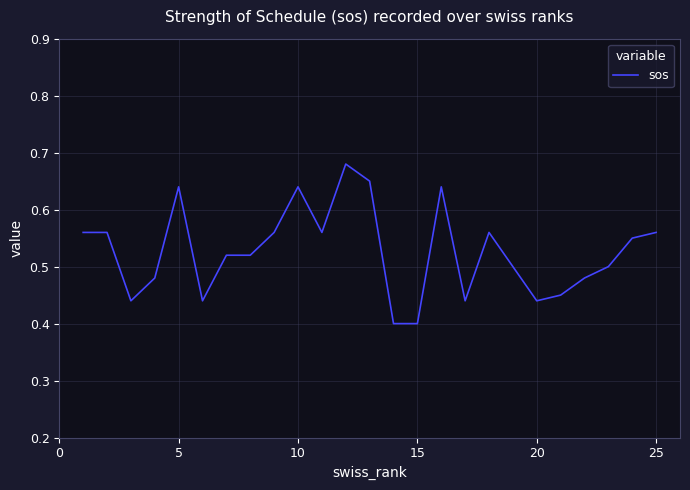

Count the number of categories in the chart.

25